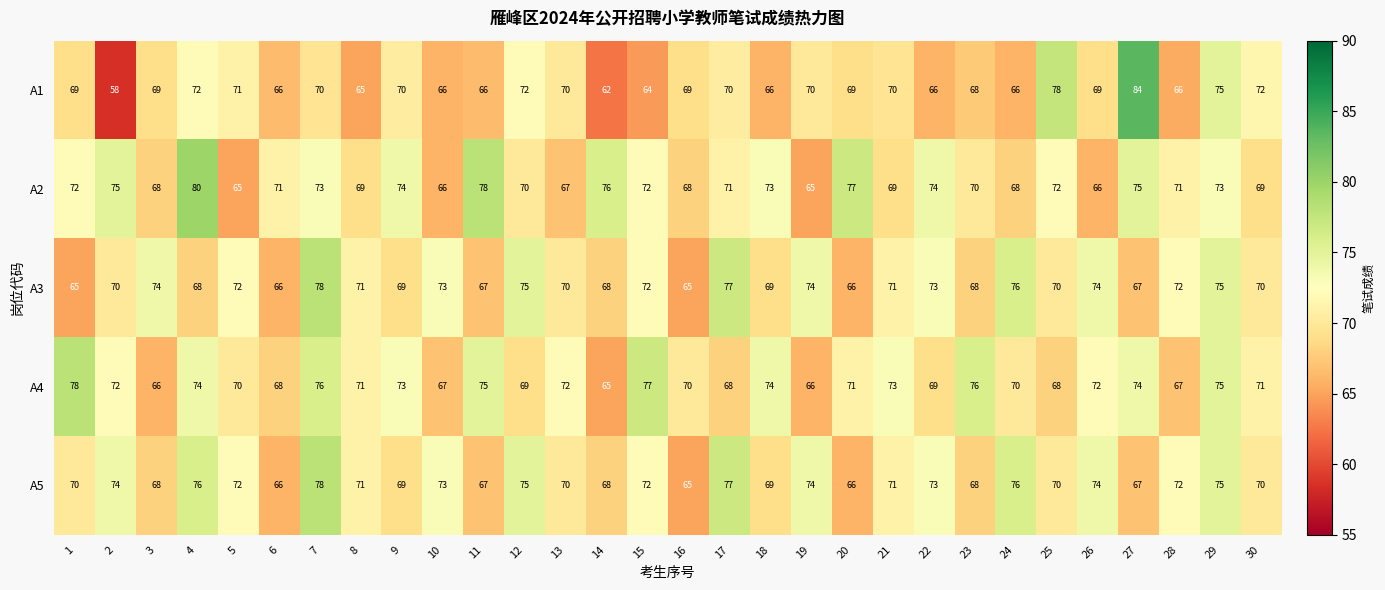

True or false: A2 has a value of 75 at 27.

True